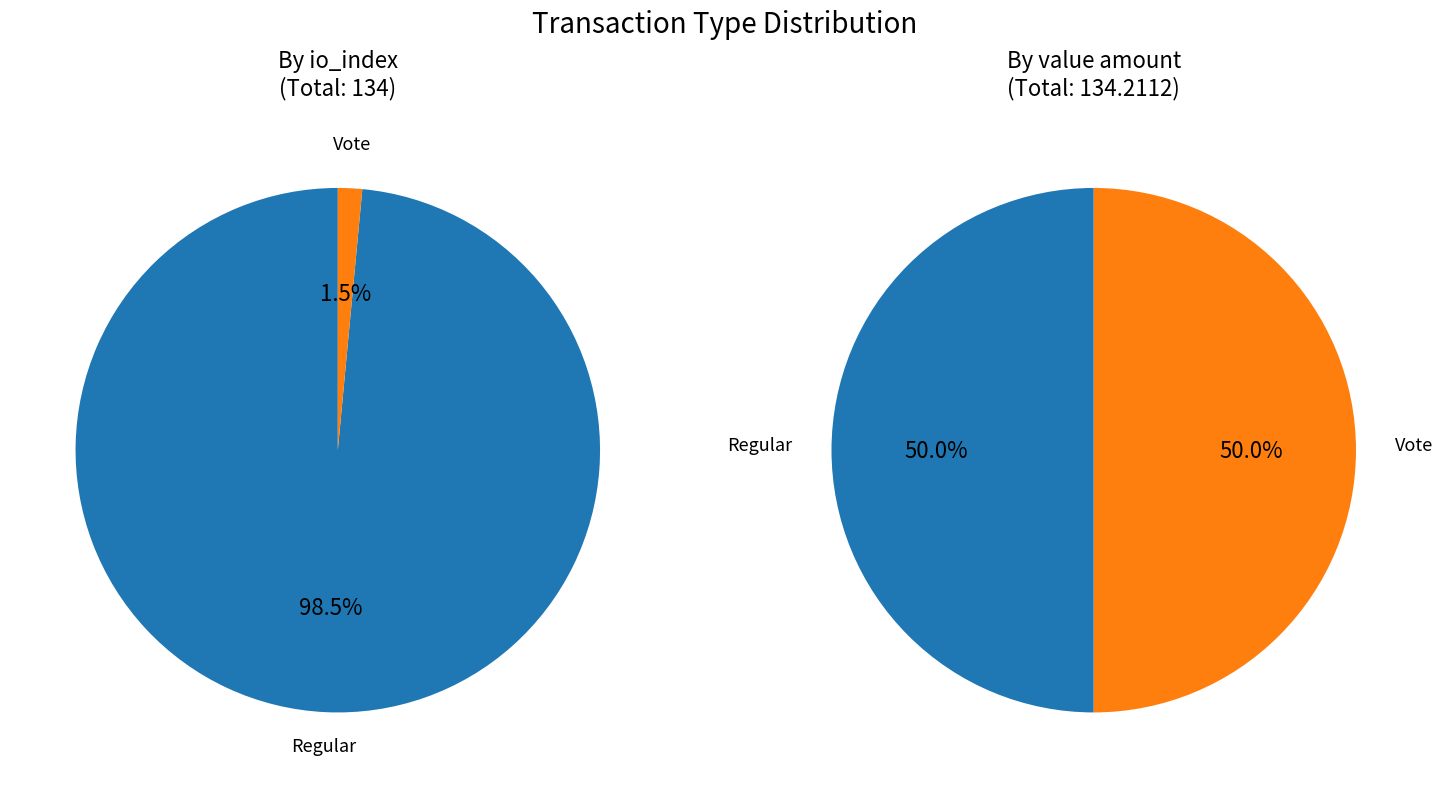

Rank the categories by value from lowest to highest.

Vote, Regular